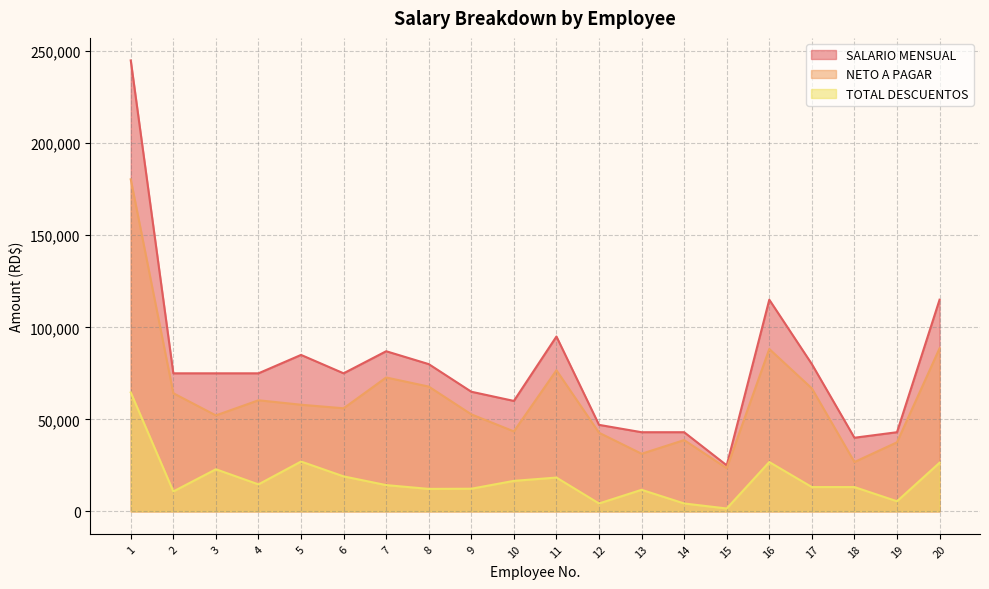

What is the difference between the highest and lowest values at 9?

52703.2